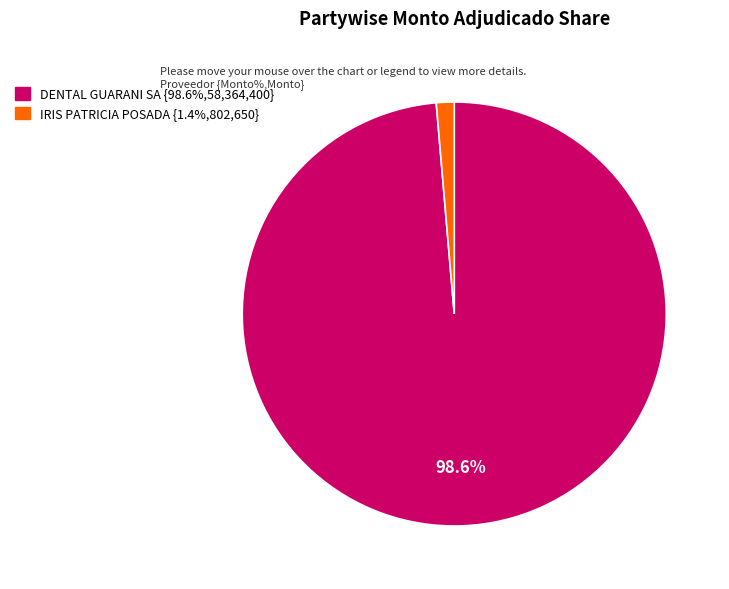

Does any single category account for the majority?

Yes